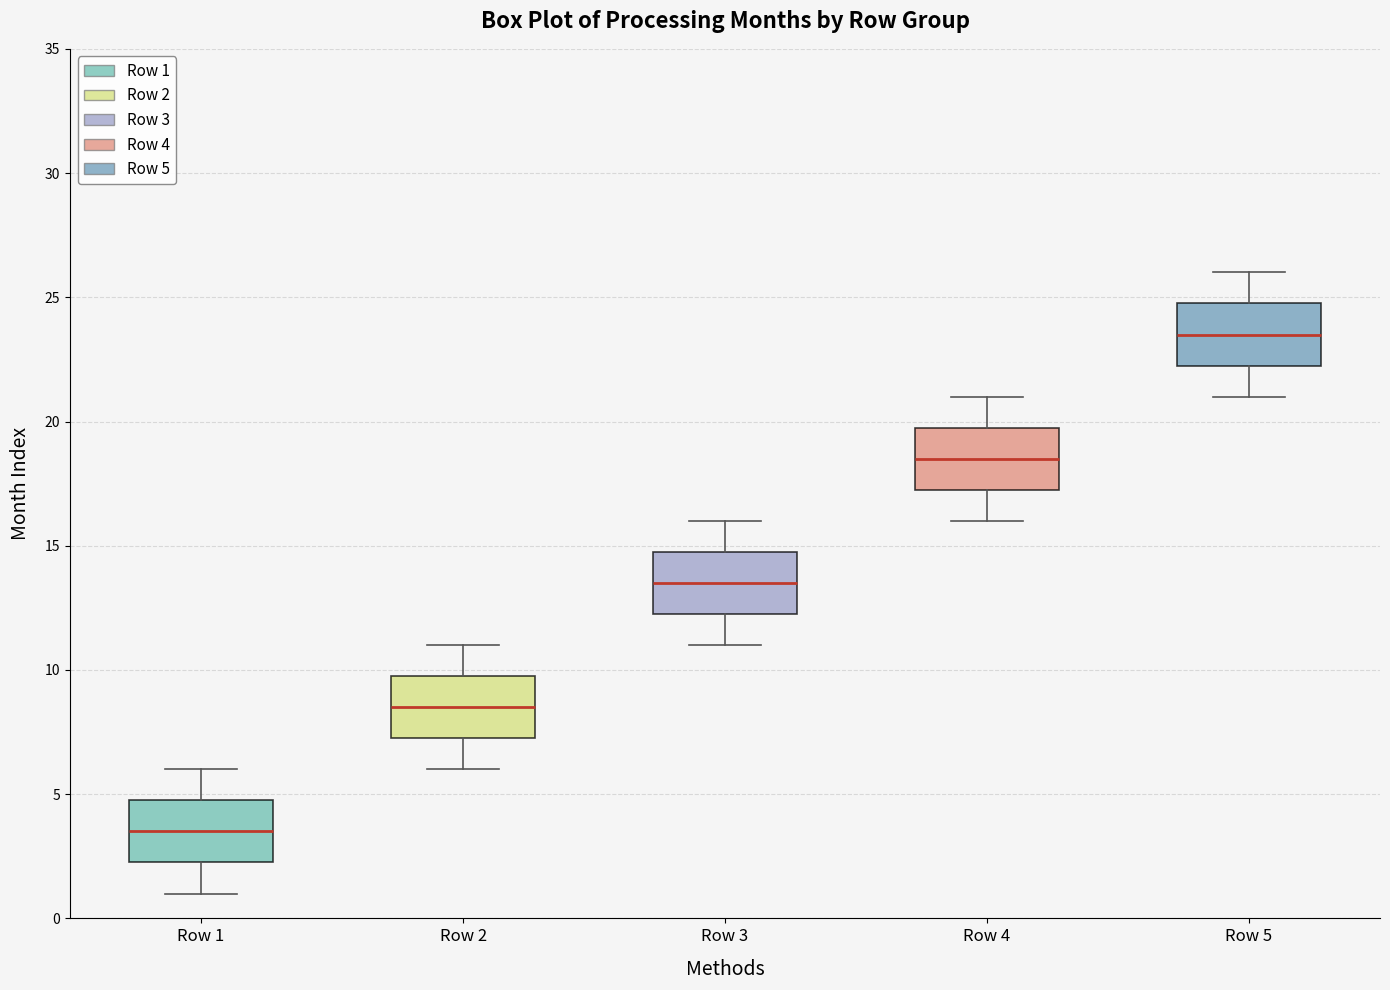

Reading left to right, transcribe this box plot: for each box, give where its median line is, the range the box spans, and where its two whiskers end, as read against the y-axis. The values are not printed on the chart, so give them approximately, as read against the axis.

Row 1: median 3.5, box 2.5 to 5.0, whiskers 1.0 to 6.0
Row 2: median 8.5, box 7.5 to 10.0, whiskers 6.0 to 11.0
Row 3: median 13.5, box 12.5 to 15.0, whiskers 11.0 to 16.0
Row 4: median 18.5, box 17.5 to 20.0, whiskers 16.0 to 21.0
Row 5: median 23.5, box 22.5 to 25.0, whiskers 21.0 to 26.0